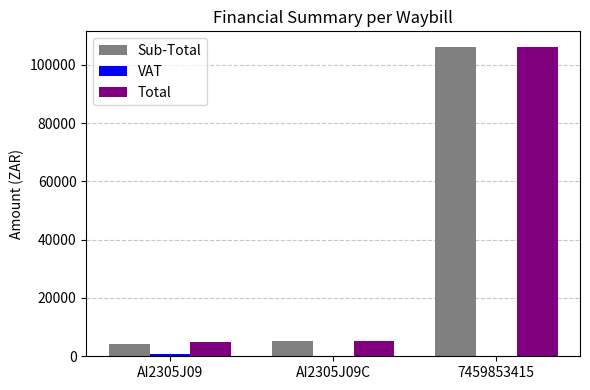

At which category is the sum across all series the highest?

7459853415